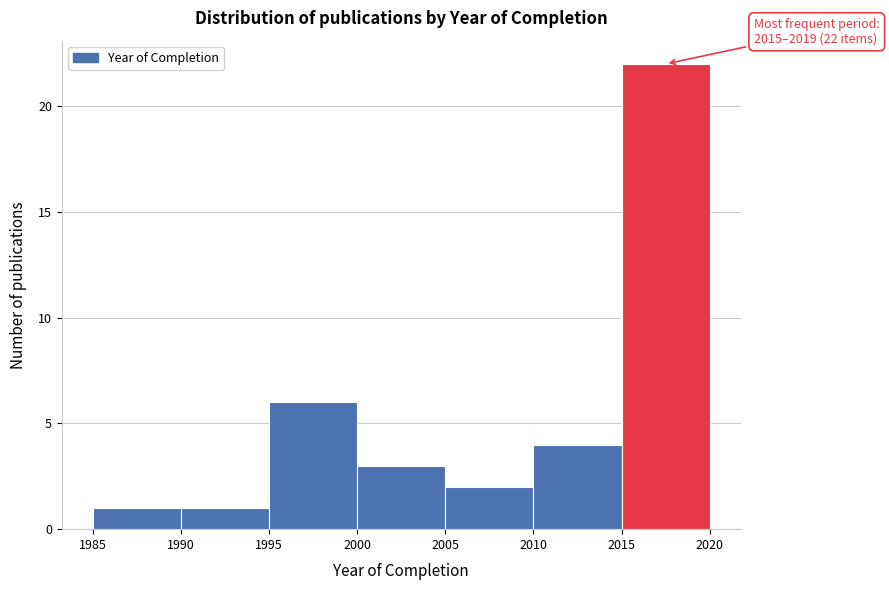

Which range on the x-axis has the tallest bar?

2015 to 2020